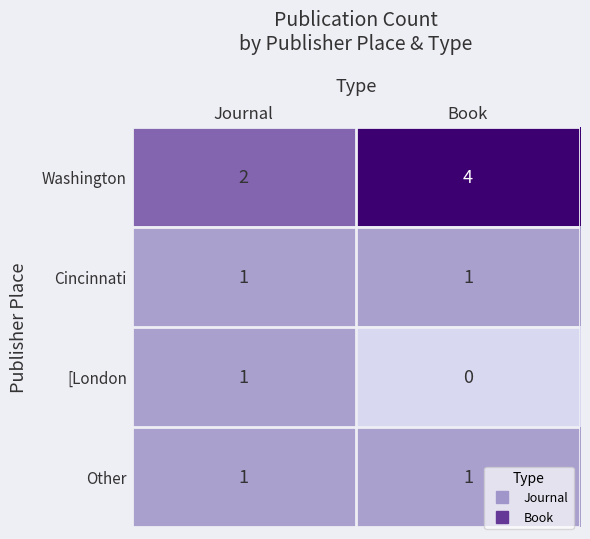

At which category does the chart reach its peak across all series?

Book